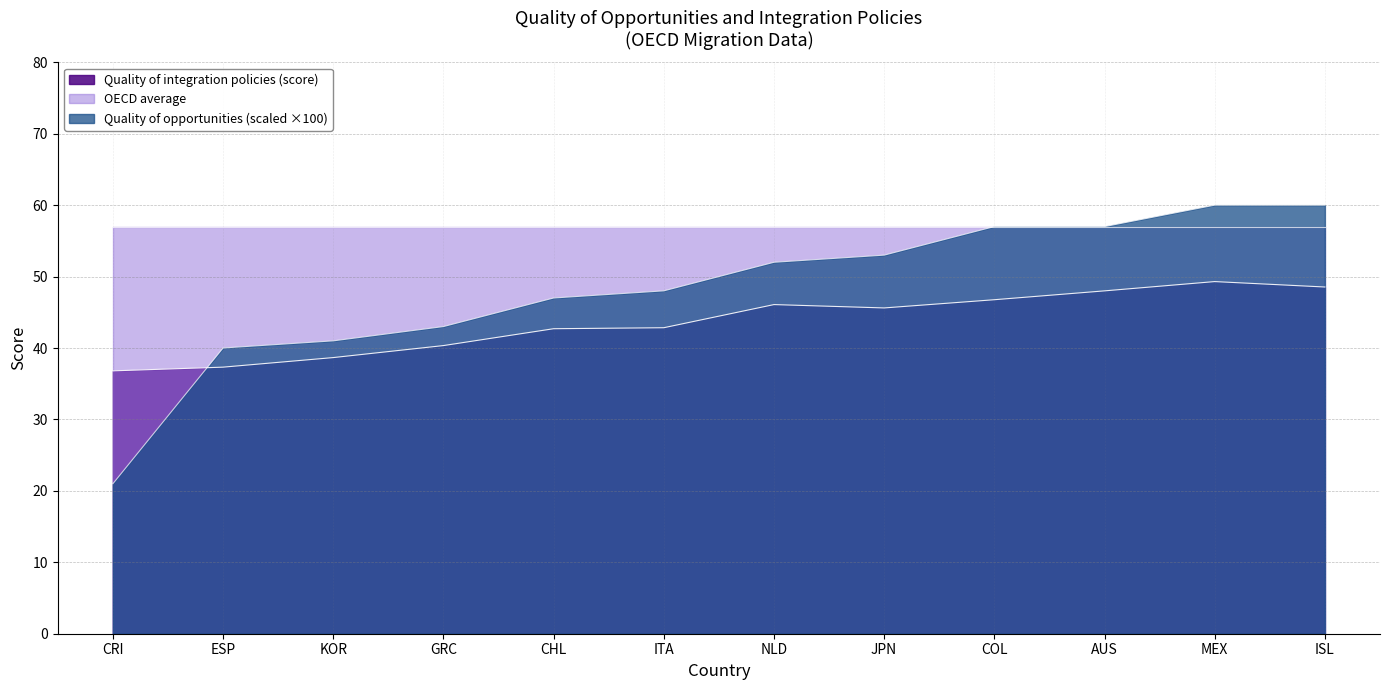

Reading right to left, list all the values displayed in this chart.

Quality of opportunities (score): ISL=60.0	MEX=60.0	AUS=57.0	COL=57.0	JPN=53.0	NLD=52.0	ITA=48.0	CHL=47.0	GRC=43.0	KOR=41.0	ESP=40.0	CRI=21.0
Quality of integration policies (score): ISL=48.5	MEX=49.3	AUS=48.0	COL=46.8	JPN=45.6	NLD=46.1	ITA=42.8	CHL=42.7	GRC=40.3	KOR=38.7	ESP=37.3	CRI=36.8